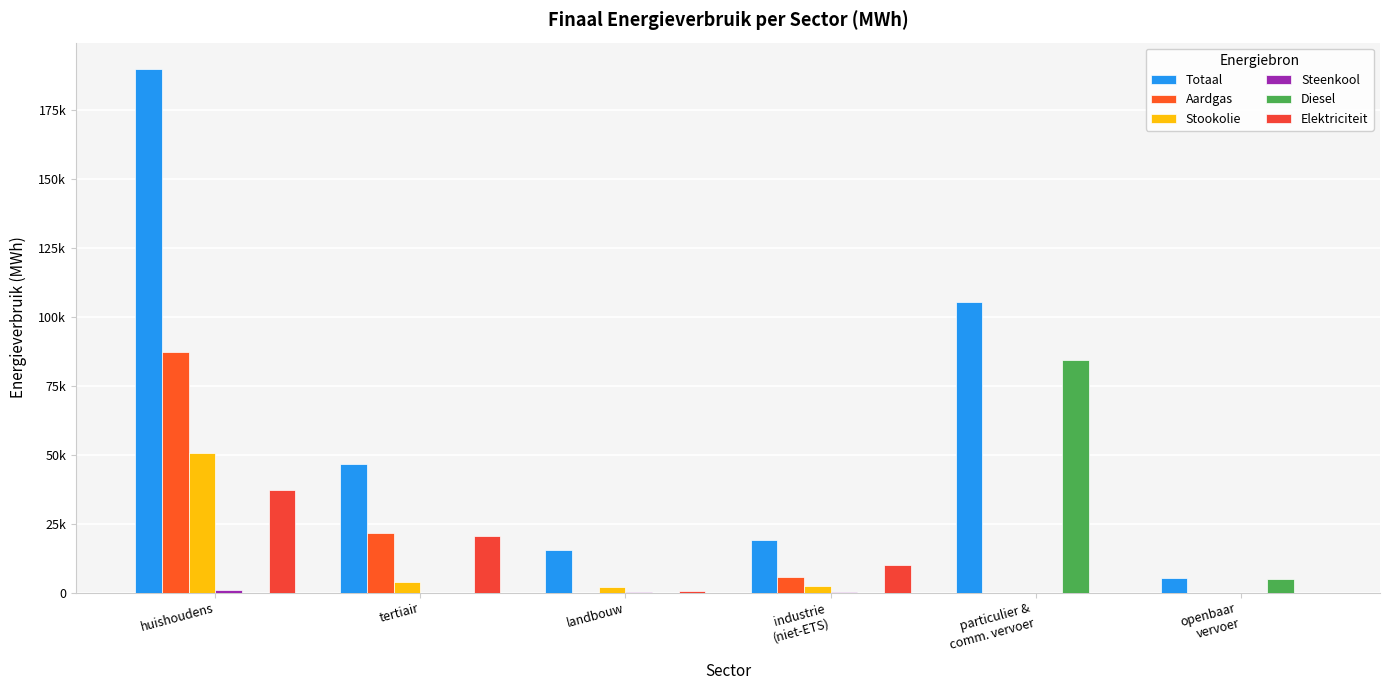

Which series changed the most between huishoudens and openbaar
vervoer?

Totaal